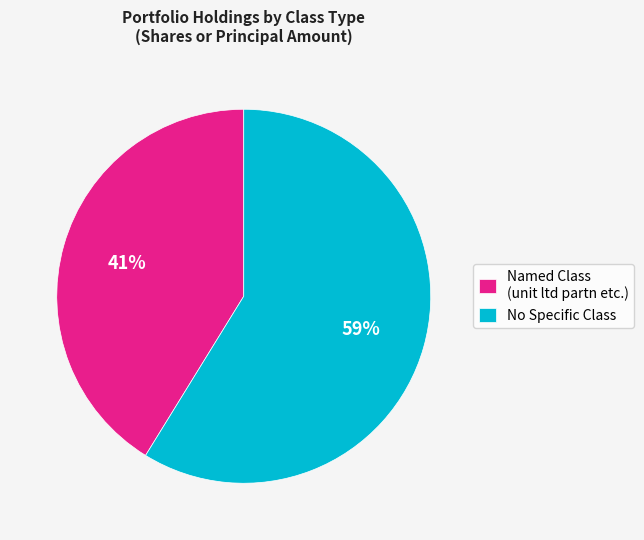

Count the number of slices in the pie.

2